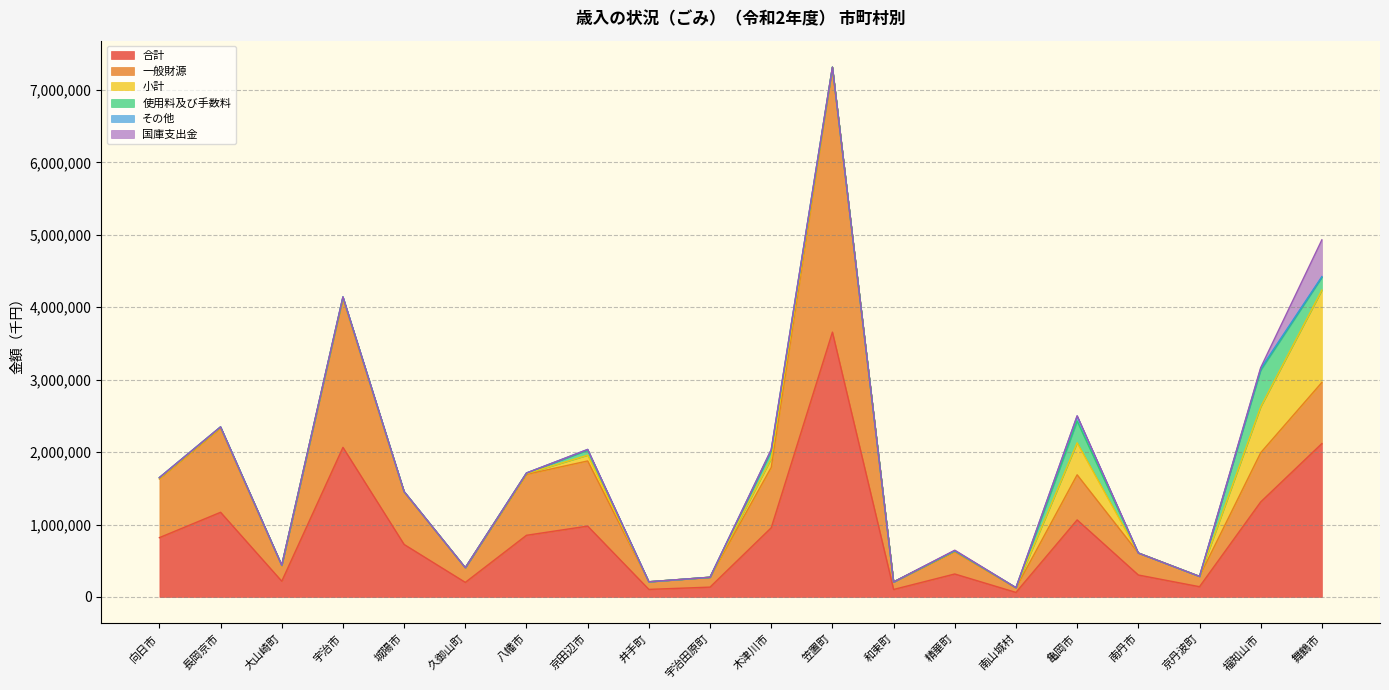

What is the maximum value for 合計?

3656035